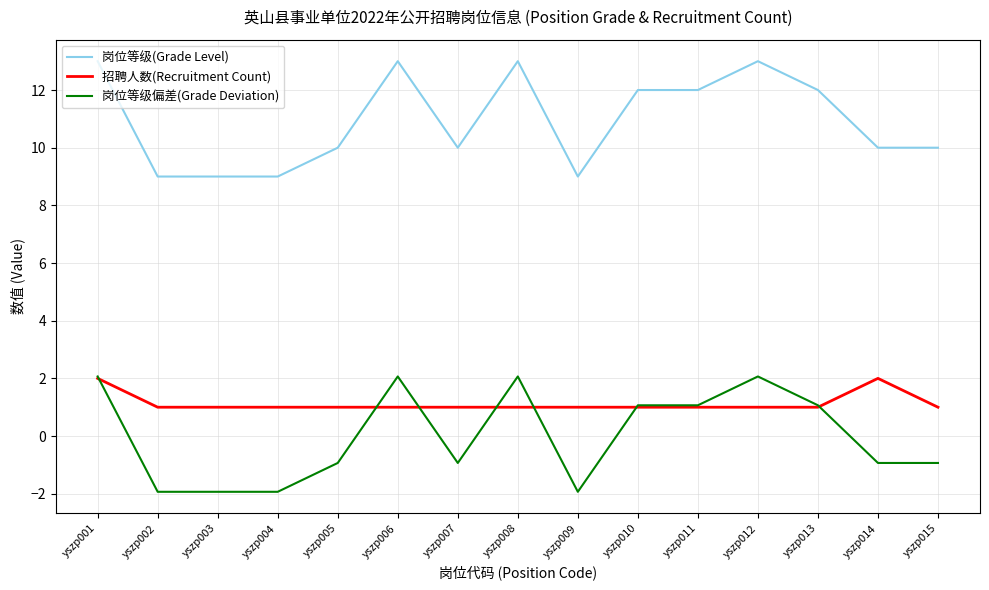

The 招聘人数(Recruitment Count) series shows 1.5 at yszp005. True or false?

False